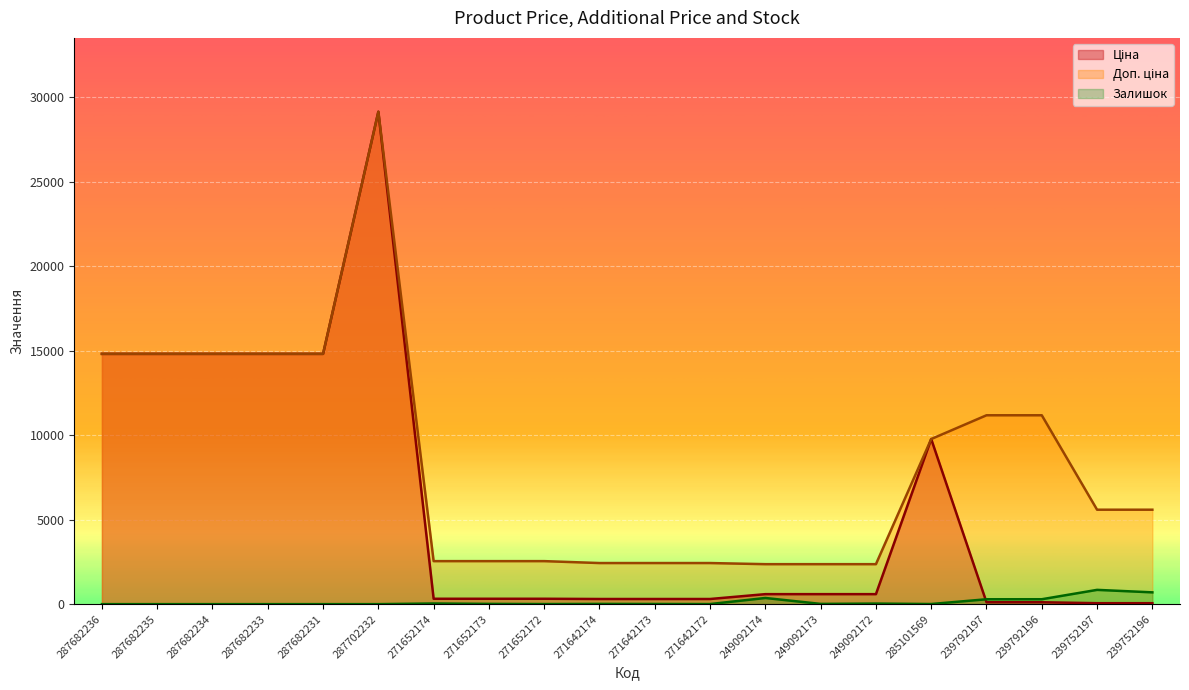

Reading left to right, transcribe all the data shown in this chart.

Ціна: 14817.6	14817.6	14817.6	14817.6	14817.6	29152.3	318.3	318.3	318.3	304.1	304.1	304.1	591.6	591.6	591.6	9775.5	111.8	111.8	55.9	55.9
Доп. ціна: 14817.6	14817.6	14817.6	14817.6	14817.6	29152.3	2546.4	2546.4	2546.4	2432.8	2432.8	2432.8	2366.5	2366.5	2366.5	9775.5	11182.0	11182.0	5591.0	5591.0
Залишок: 0.0	0.0	0.0	0.0	0.0	0.0	38.0	15.0	5.0	14.0	10.0	5.0	365.0	14.0	33.0	7.0	289.0	290.0	845.0	698.0